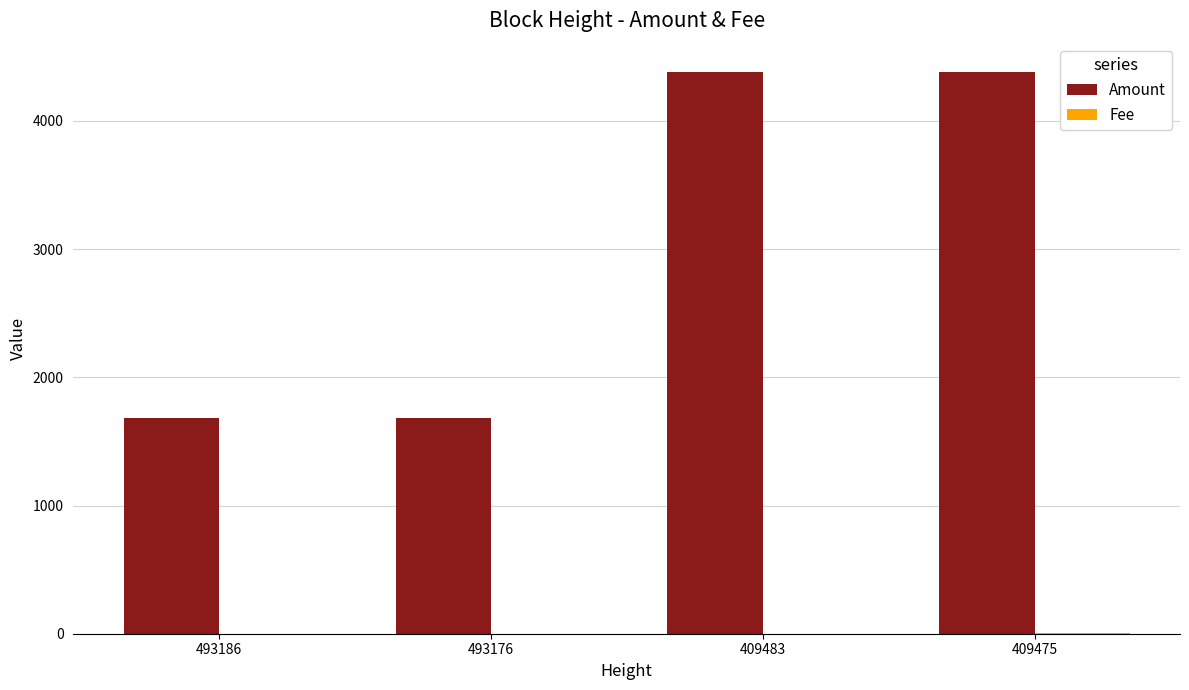

The value of Amount at 493186 is 2528. True or false?

False